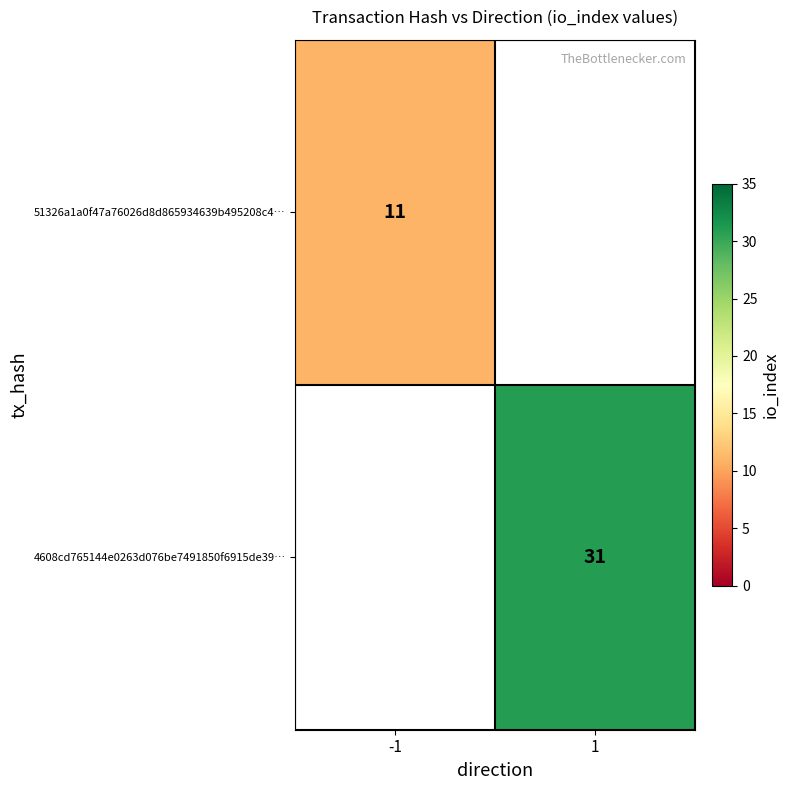

At which category does the chart reach its peak across all series?

1